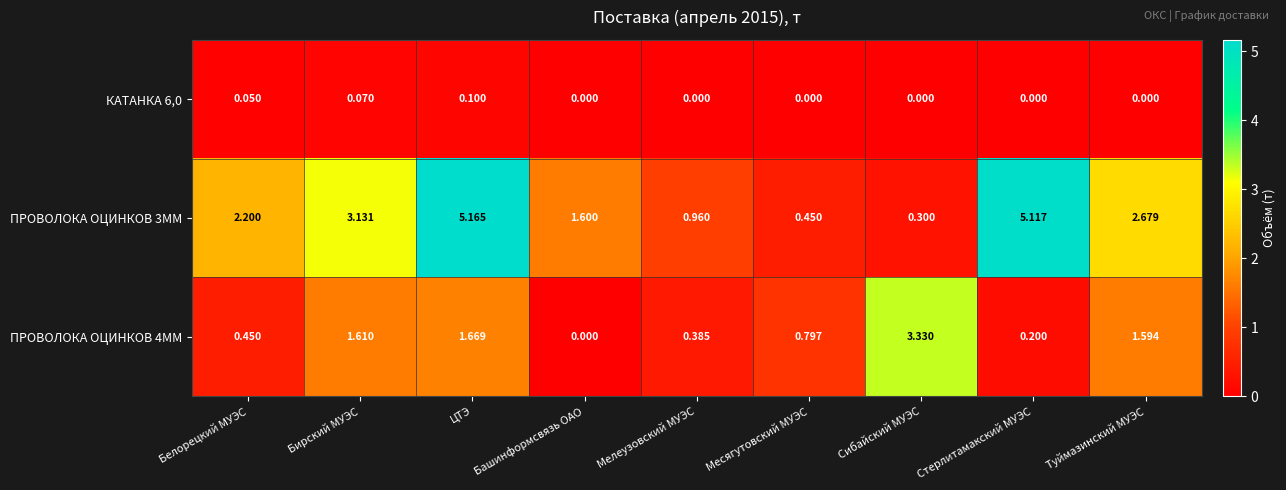

Where does the ПРОВОЛОКА ОЦИНКОВ 3ММ series first go above 2?

Белорецкий МУЭС